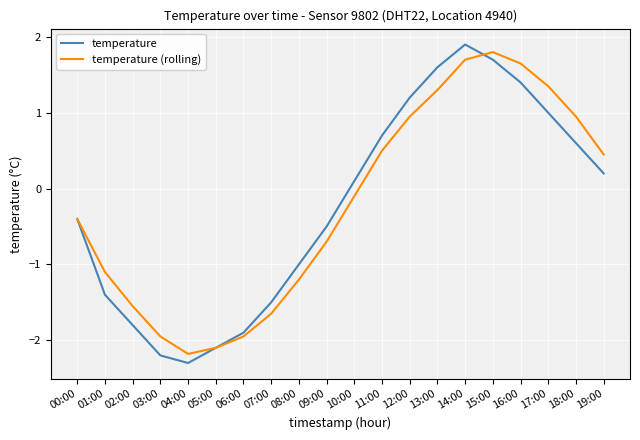

Which series has the widest spread of values?

temperature